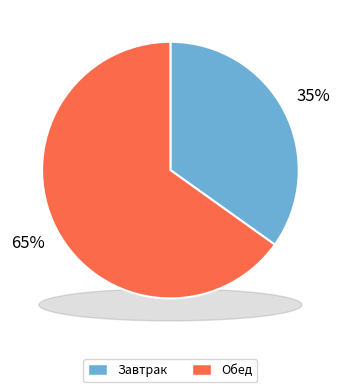

How many slices are in this pie chart?

2